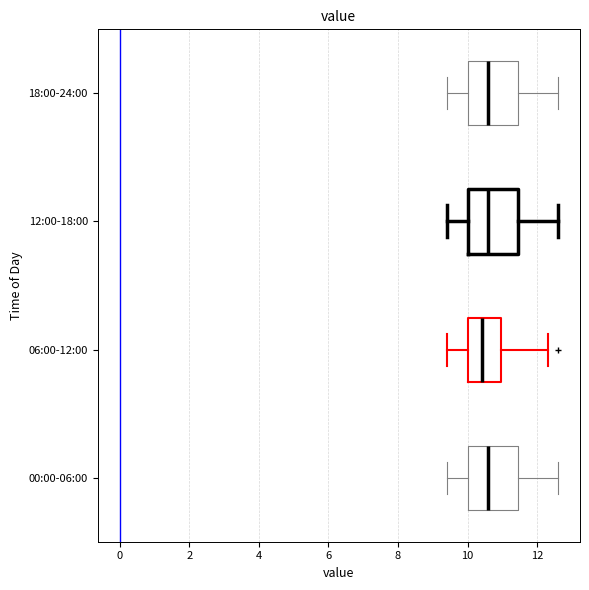

Where does the left whisker of the box for 00:00-06:00 end on the x-axis? The values are not printed on the chart, so give them approximately, as read against the axis.

9.4